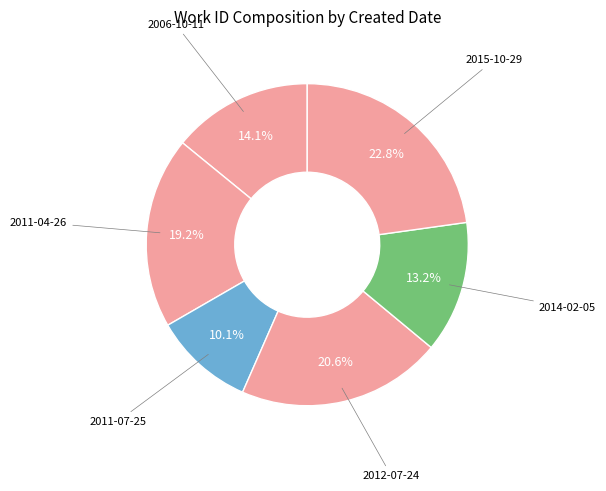

Which category has the smallest portion of the pie?

2011-07-25